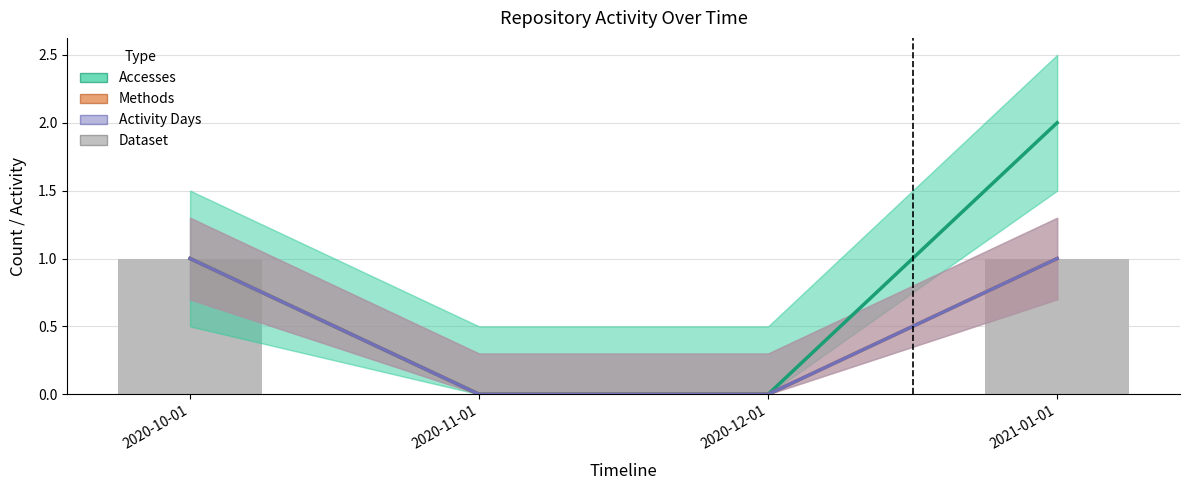

The value of Dataset at 2020-12-01 is 0. True or false?

True